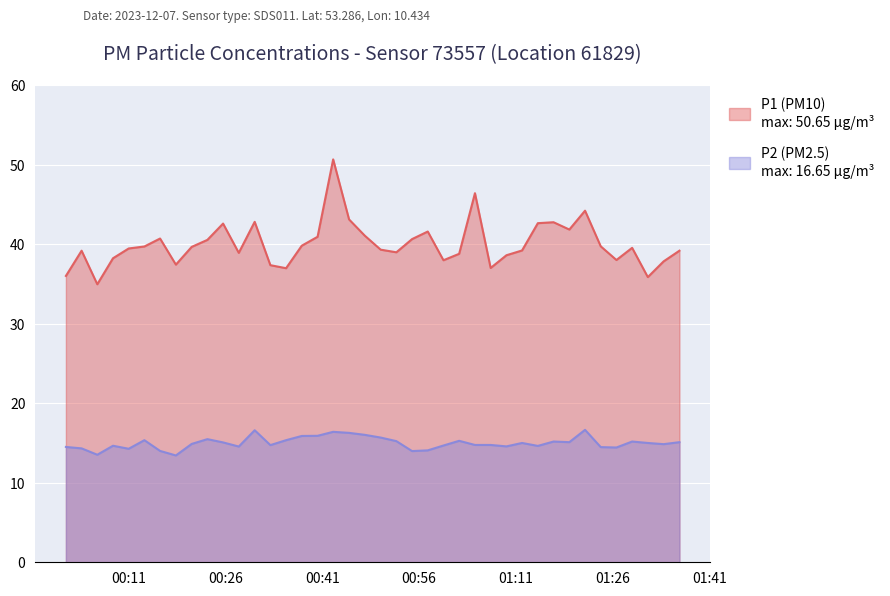

Count the number of categories in the chart.

40